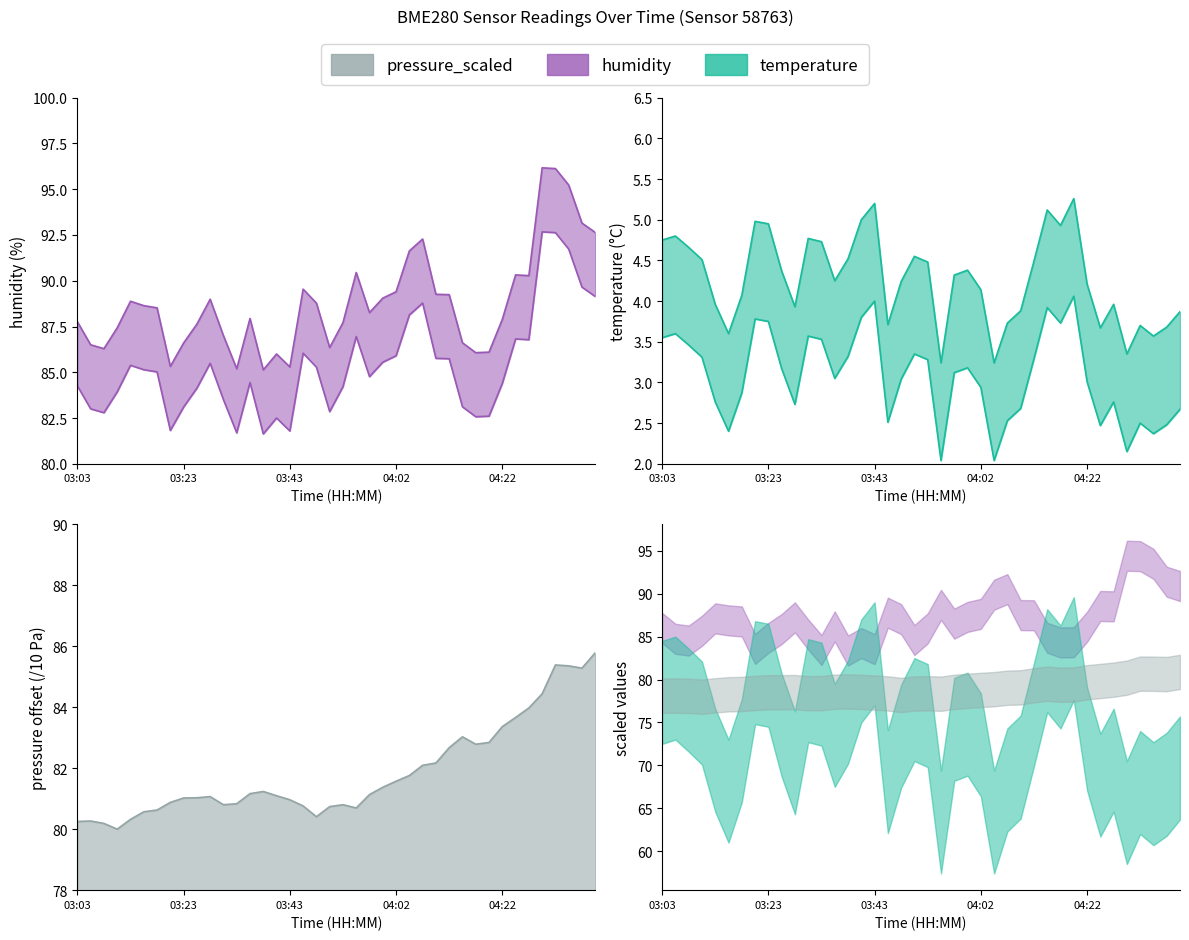

At which label is pressure_scaled closest to 82?

04:07